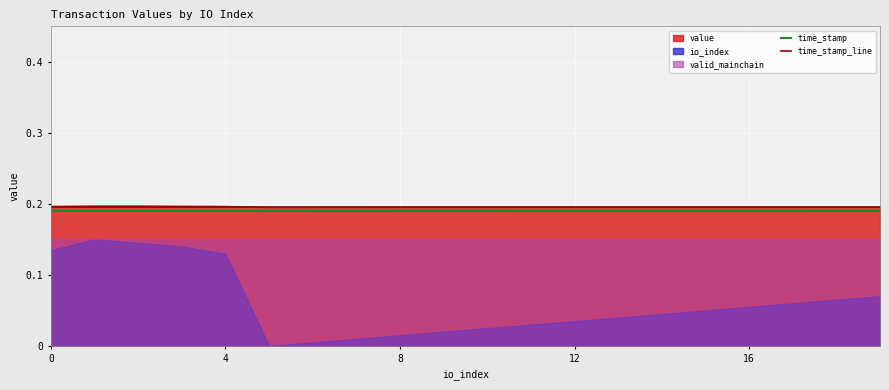

True or false: time_stamp and time_stamp_line cross at least once.

False